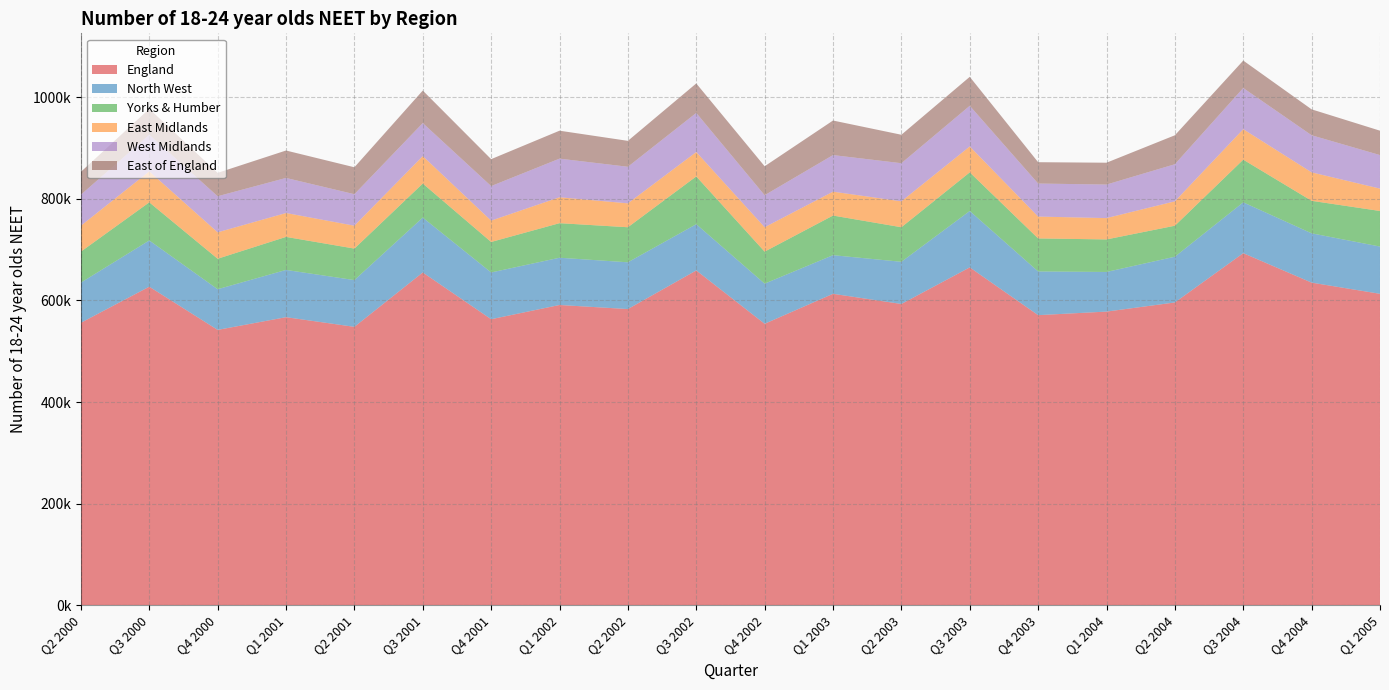

Reading right to left, transcribe all the data shown in this chart.

England: 613000	635000	693000	596000	578000	571000	665000	593000	613000	554000	659000	583000	591000	563000	655000	548000	567000	542000	627000	556000
North West: 93000	97000	100000	90000	78000	86000	111000	83000	76000	79000	91000	92000	93000	92000	108000	92000	93000	80000	91000	79000
Yorks & Humber: 70000	64000	84000	61000	64000	65000	76000	68000	78000	63000	94000	69000	68000	60000	67000	62000	65000	60000	75000	61000
East Midlands: 44000	56000	60000	48000	42000	43000	51000	51000	47000	48000	48000	47000	51000	42000	54000	45000	47000	52000	61000	51000
West Midlands: 66000	73000	81000	73000	66000	65000	80000	75000	72000	63000	77000	72000	76000	68000	65000	62000	69000	71000	72000	61000
East of England: 48000	51000	54000	57000	43000	42000	57000	56000	68000	57000	58000	51000	55000	53000	64000	53000	54000	46000	51000	45000